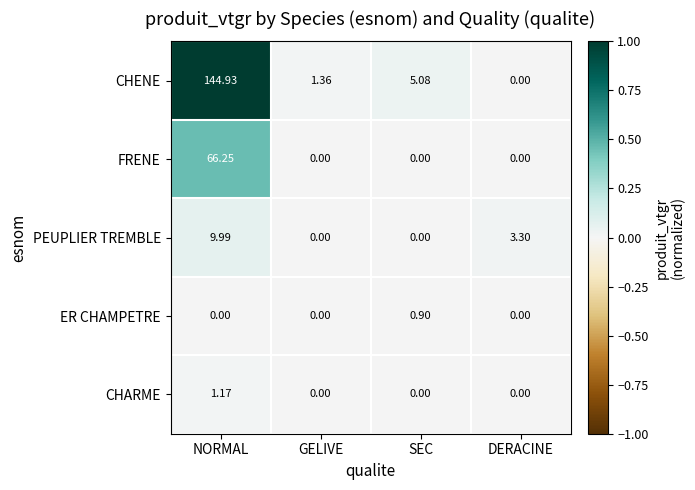

Where is CHENE nearest to the value 72?

SEC